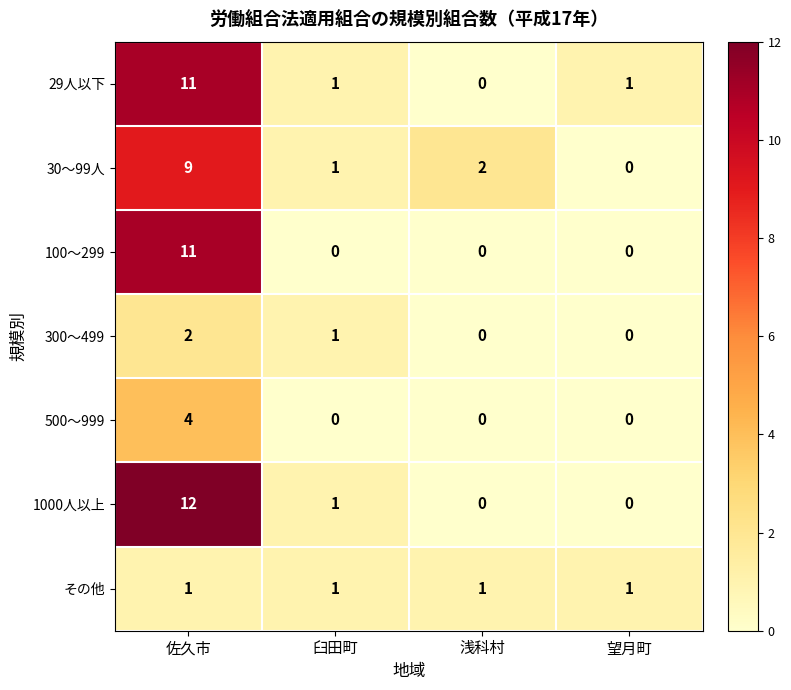

What is the difference between the highest and lowest values at 佐久市?

11